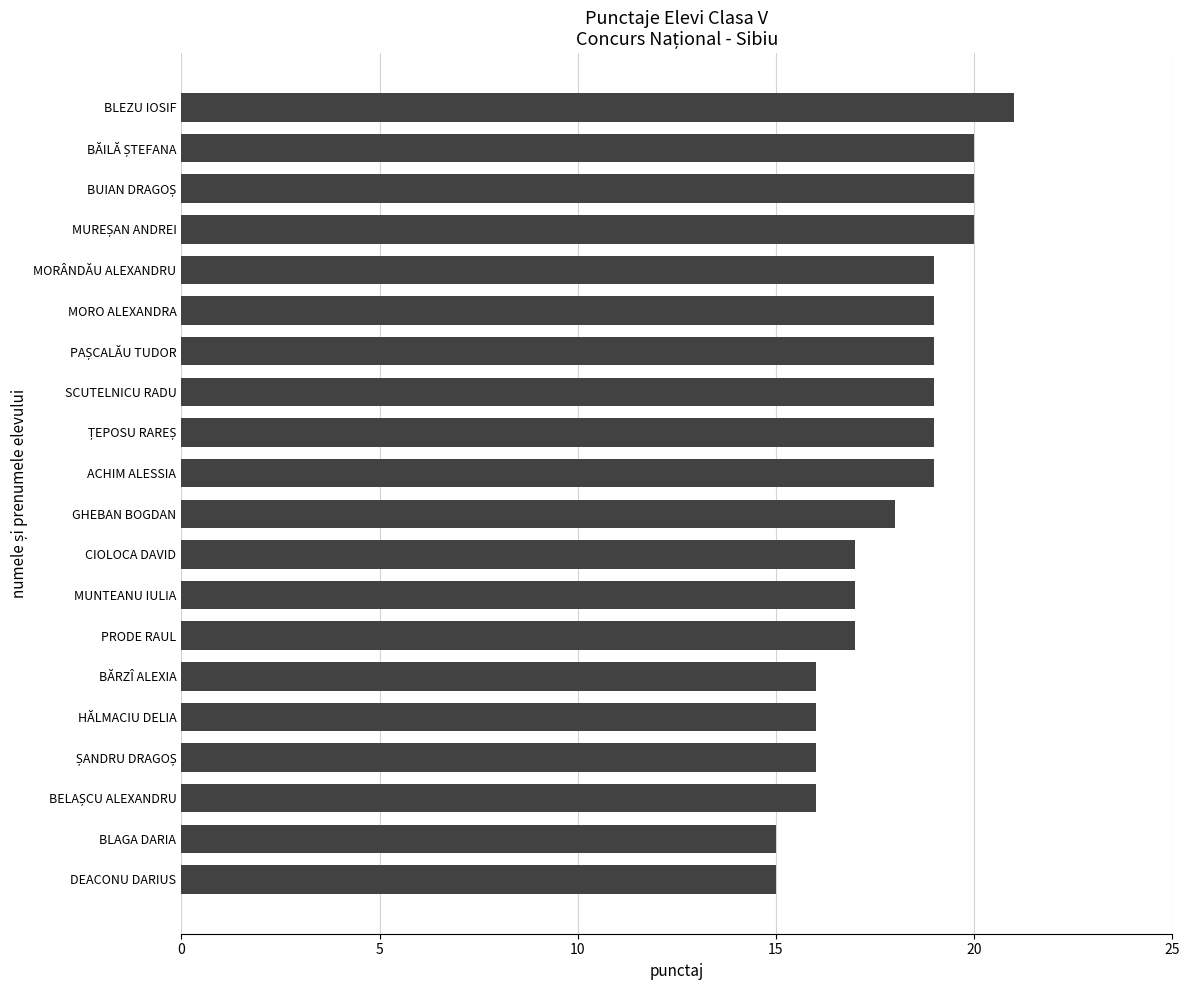

What is the ratio of the value at BĂRZÎ ALEXIA to the value at SCUTELNICU RADU?

0.8